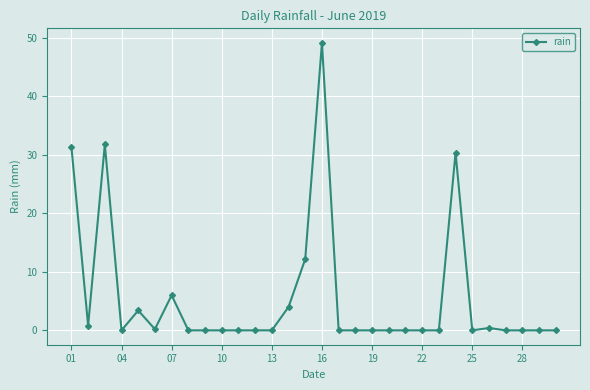

True or false: the data has more than 2 interior local peaks.

True